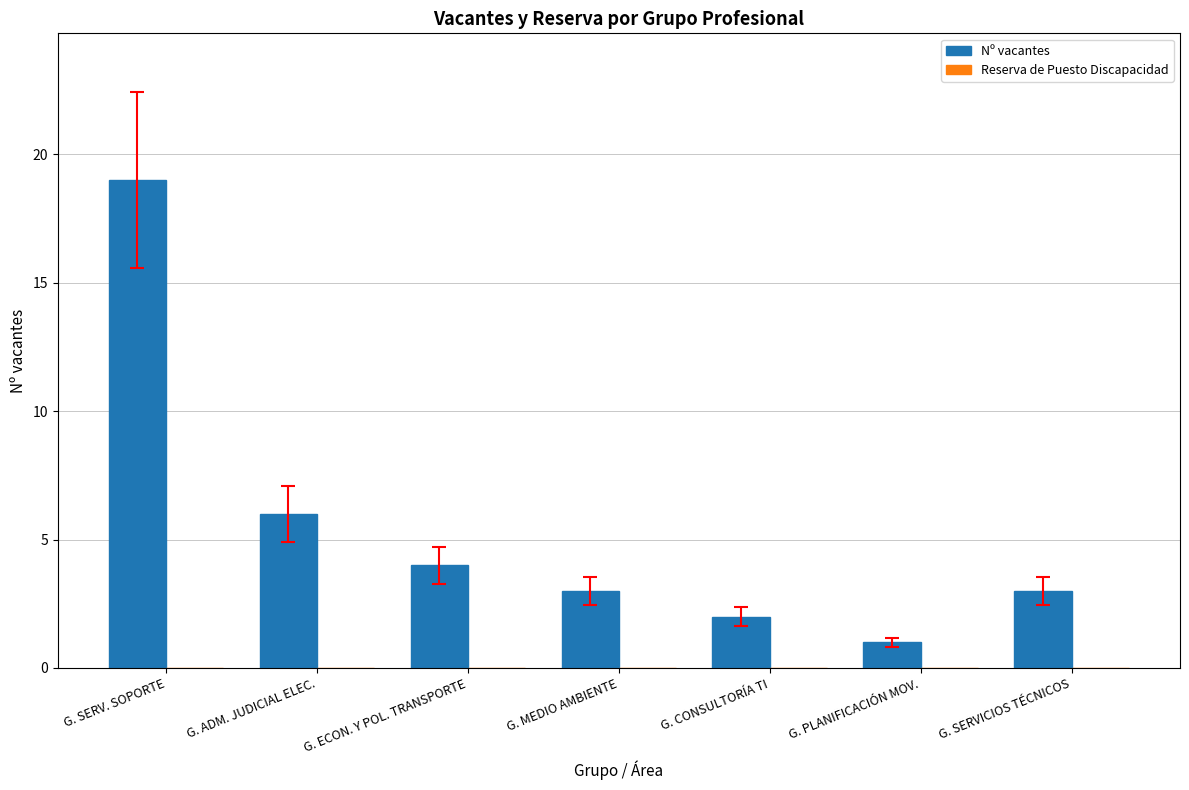

Does the chart contain stacked bars?

No